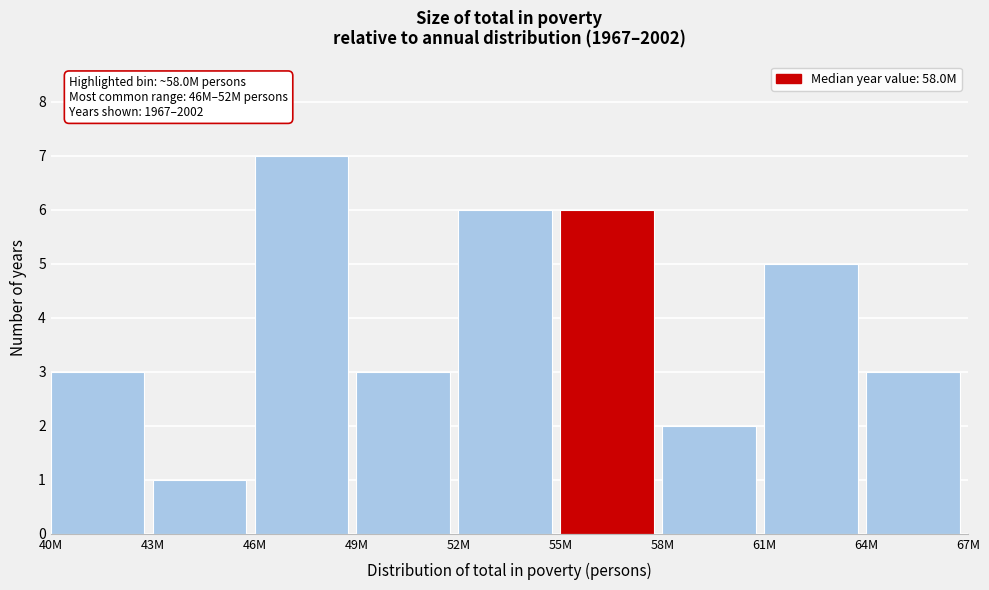

Reading left to right, list all the values displayed in this chart.

3	1	7	3	6	6	2	5	3